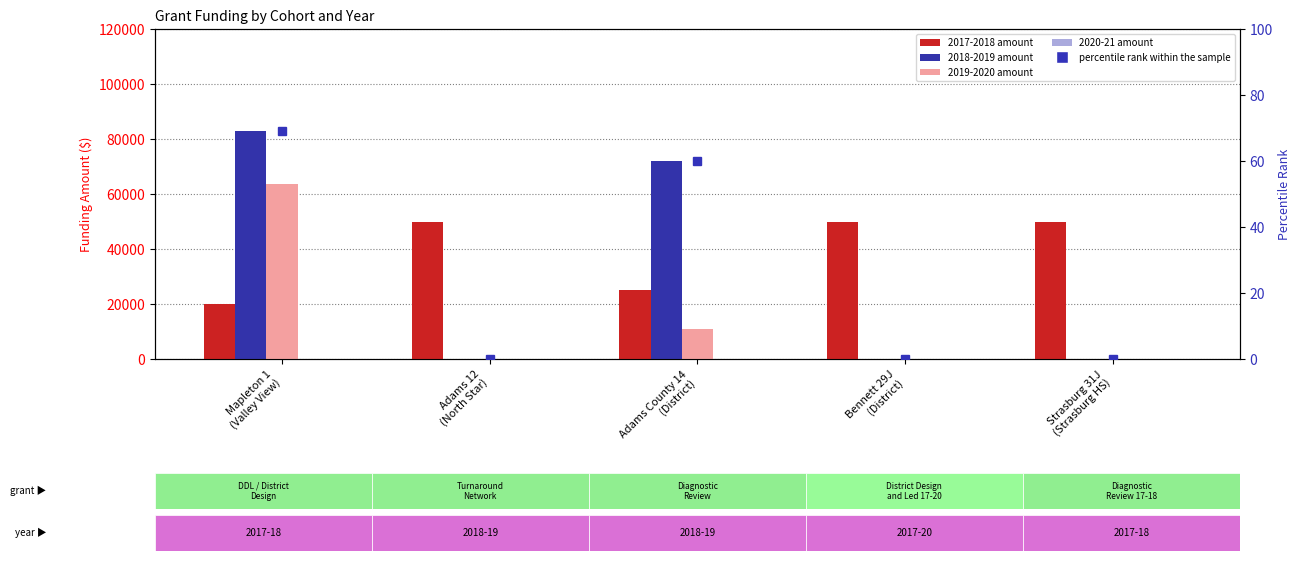

What is the label of the 3rd bar from the right?

Adams County 14
(District)